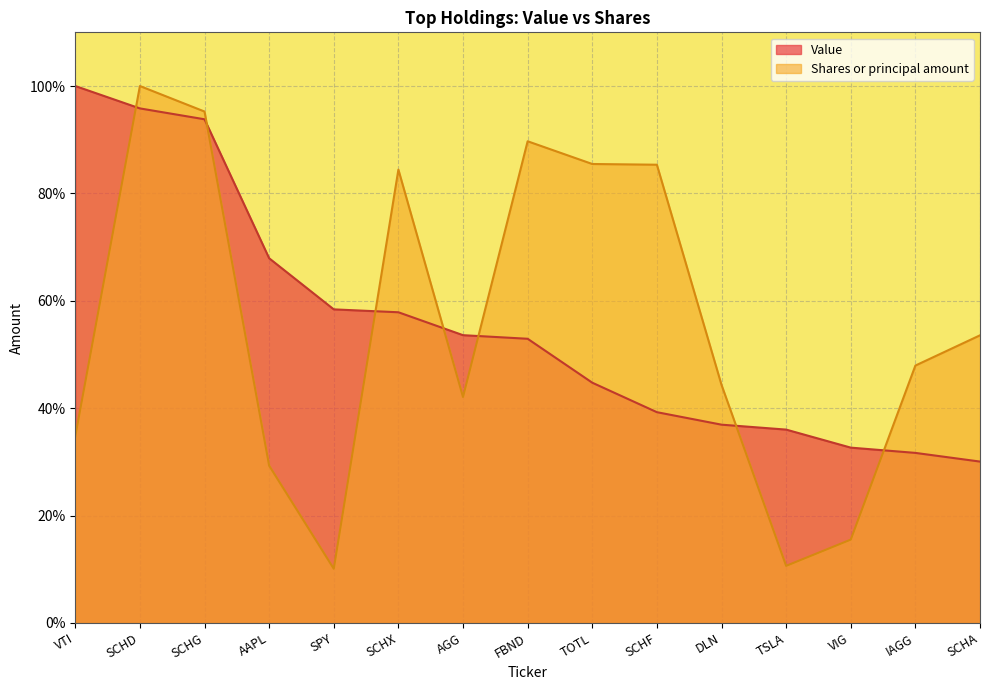

Does the chart have visible grid lines?

Yes